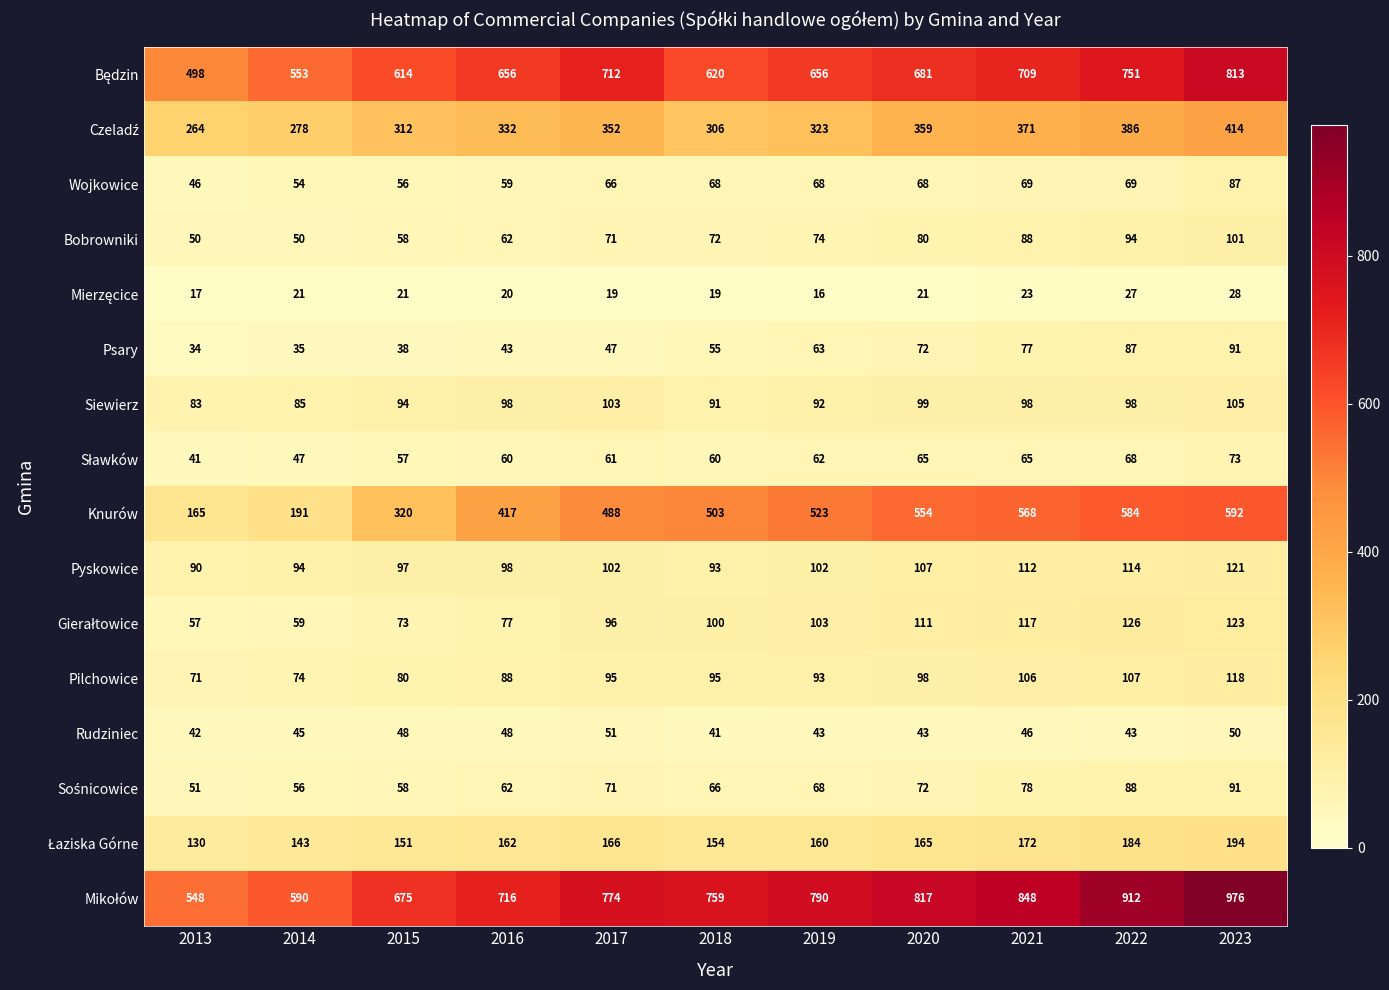

The Siewierz series shows 99 at 2020. True or false?

True